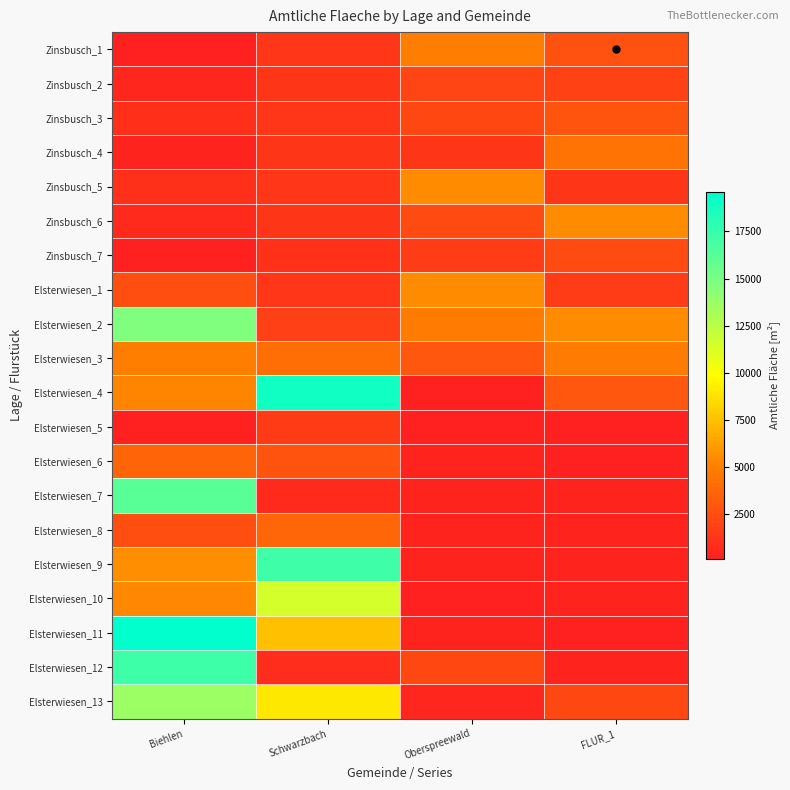

Which has a higher value, Schwarzbach or Biehlen?

Schwarzbach